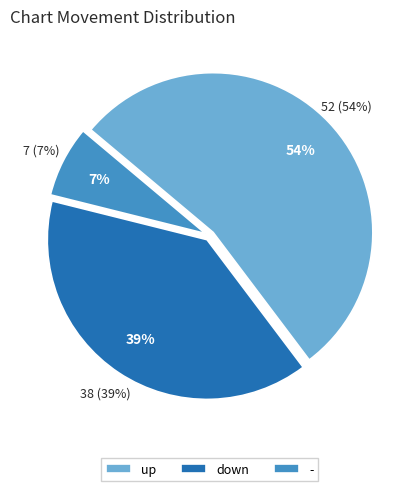

How many segments does this pie chart have?

3